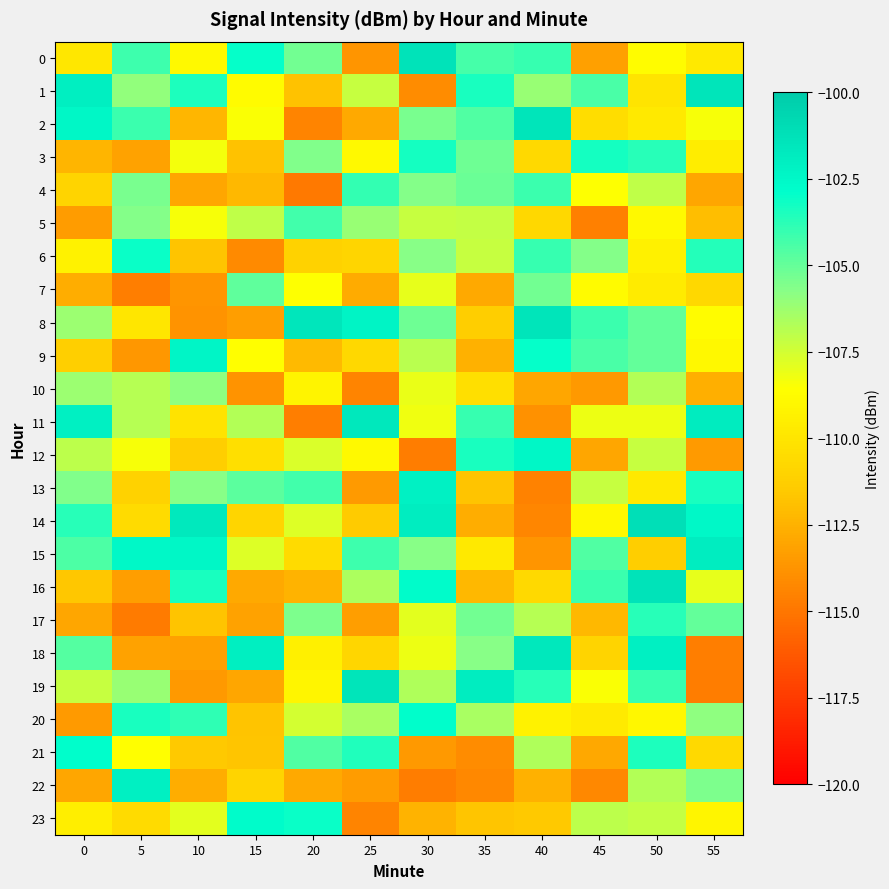

At which category is the sum across all series the highest?

50